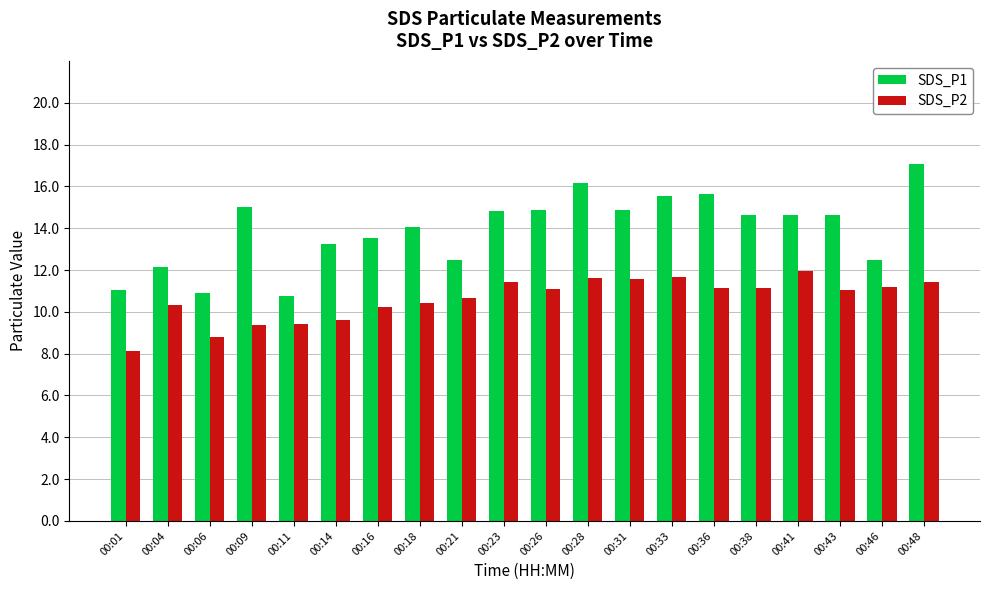

How many bars are there in each group?

2